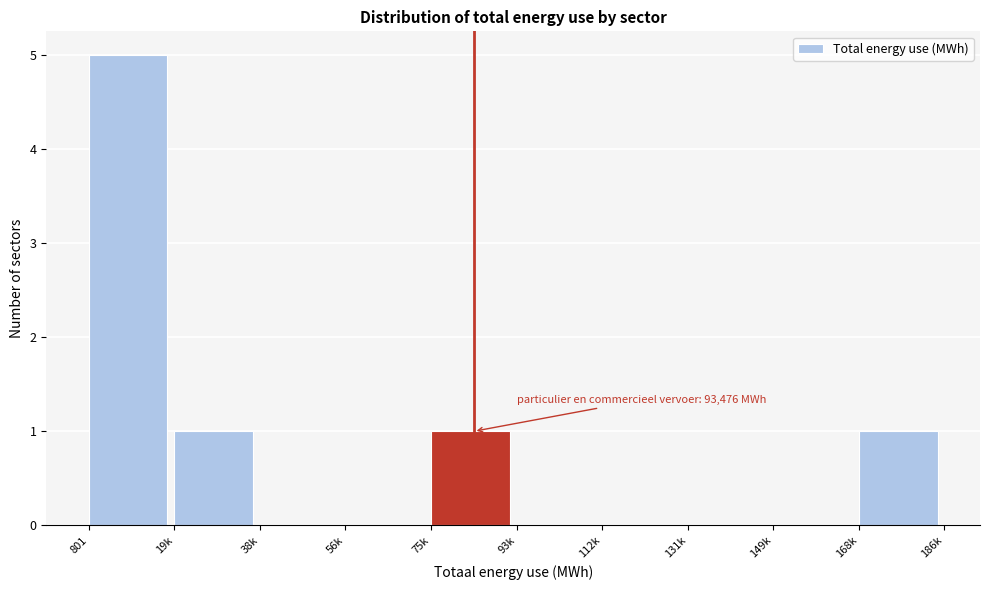

Reading right to left, extract all data points from this chart.

168k=1	149k=0	131k=0	112k=0	93k=0	75k=1	56k=0	38k=0	19k=1	801=5